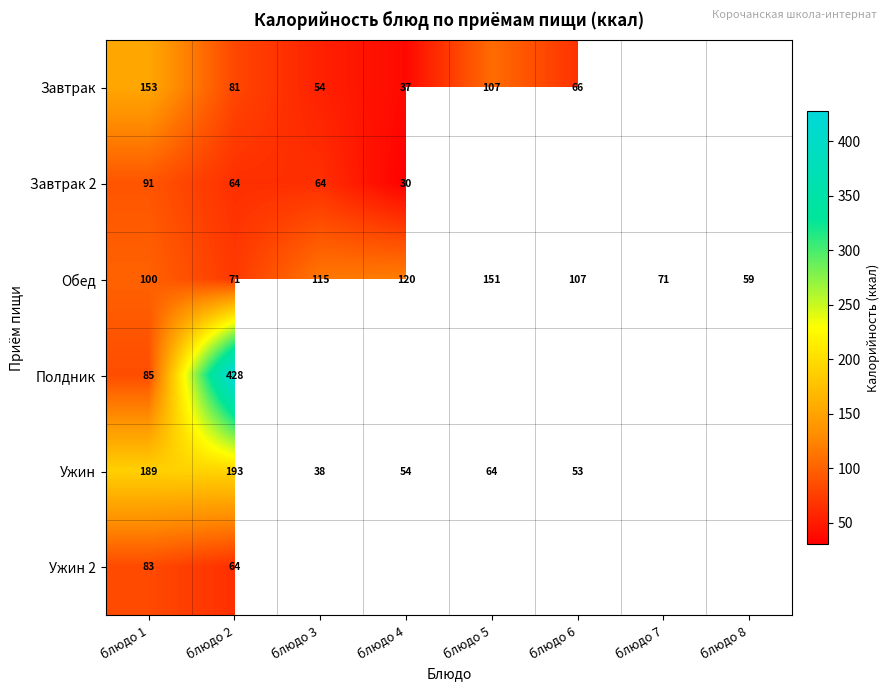

Where is Обед nearest to the value 105?

блюдо 6